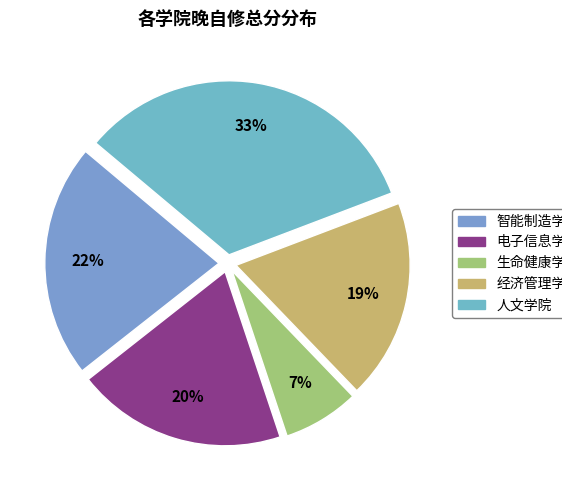

Rank the categories by value from lowest to highest.

生命健康学院, 经济管理学院, 电子信息学院, 智能制造学院, 人文学院